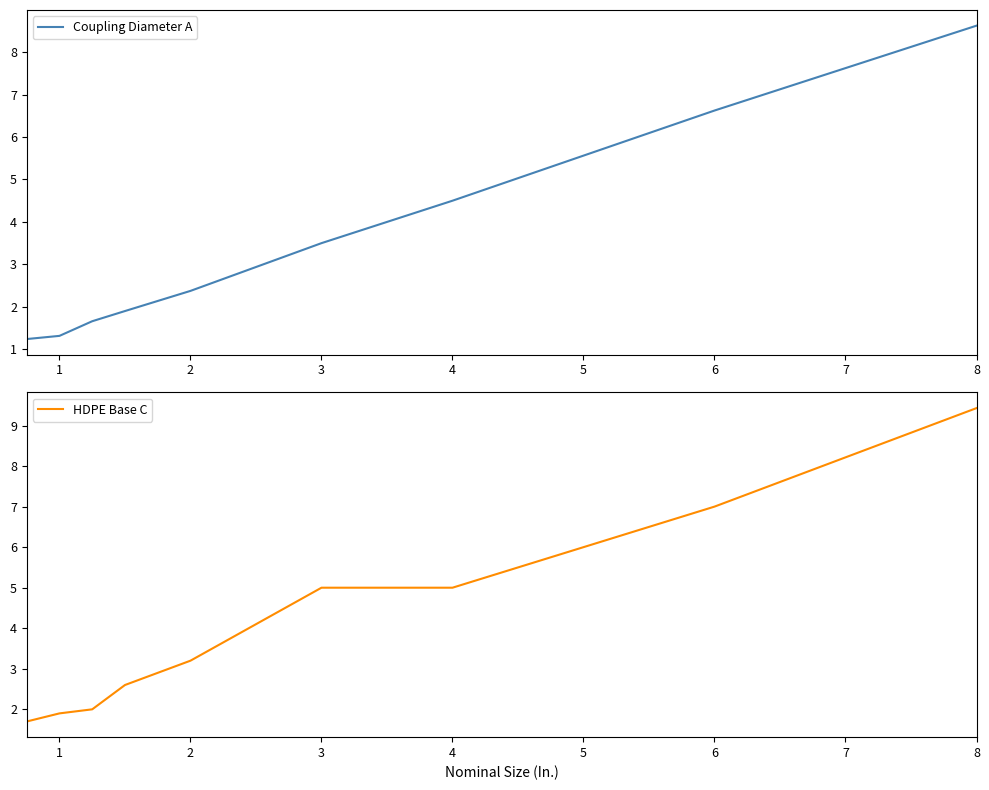

Where does the Coupling Diameter A series first go above 2?

2